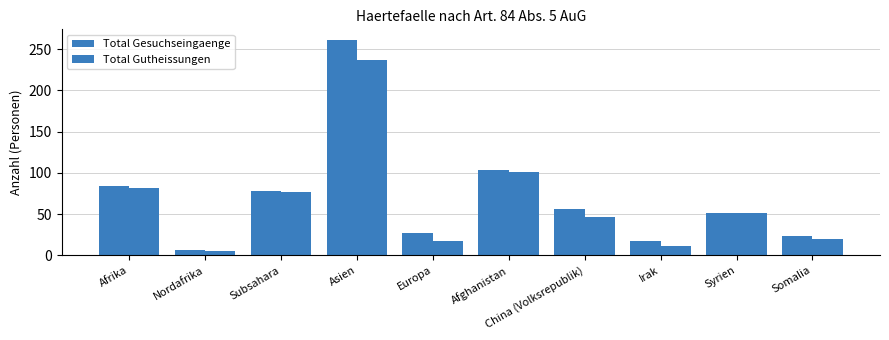

How many distinct data groups are displayed?

2